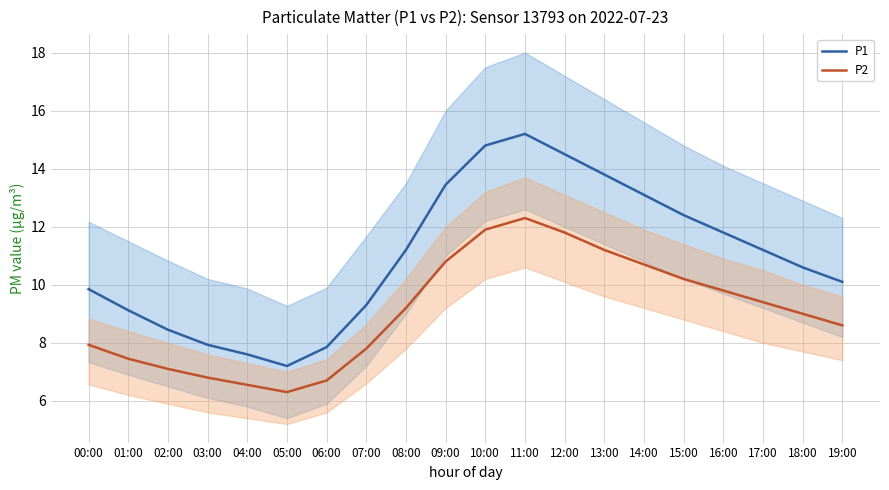

What is the highest value of the P2 series?

12.3